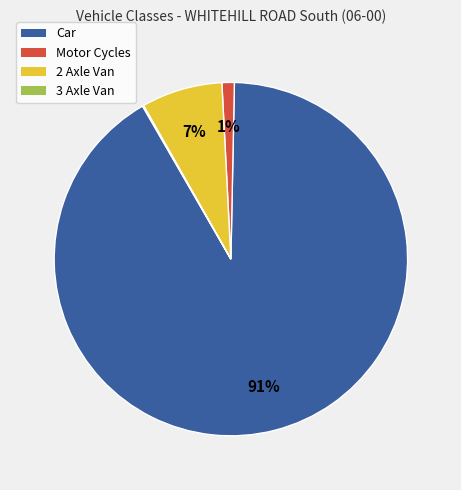

Does any single category account for the majority?

Yes